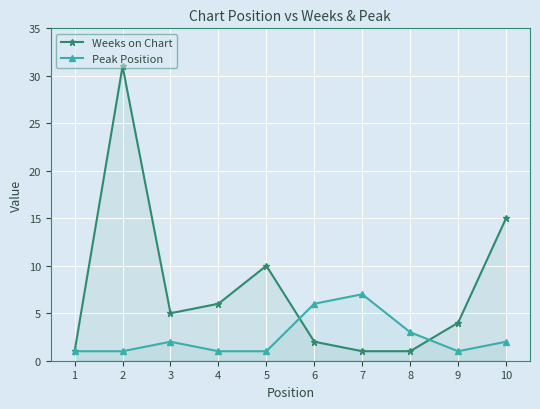

What is the sum of all Peak Position values?

25